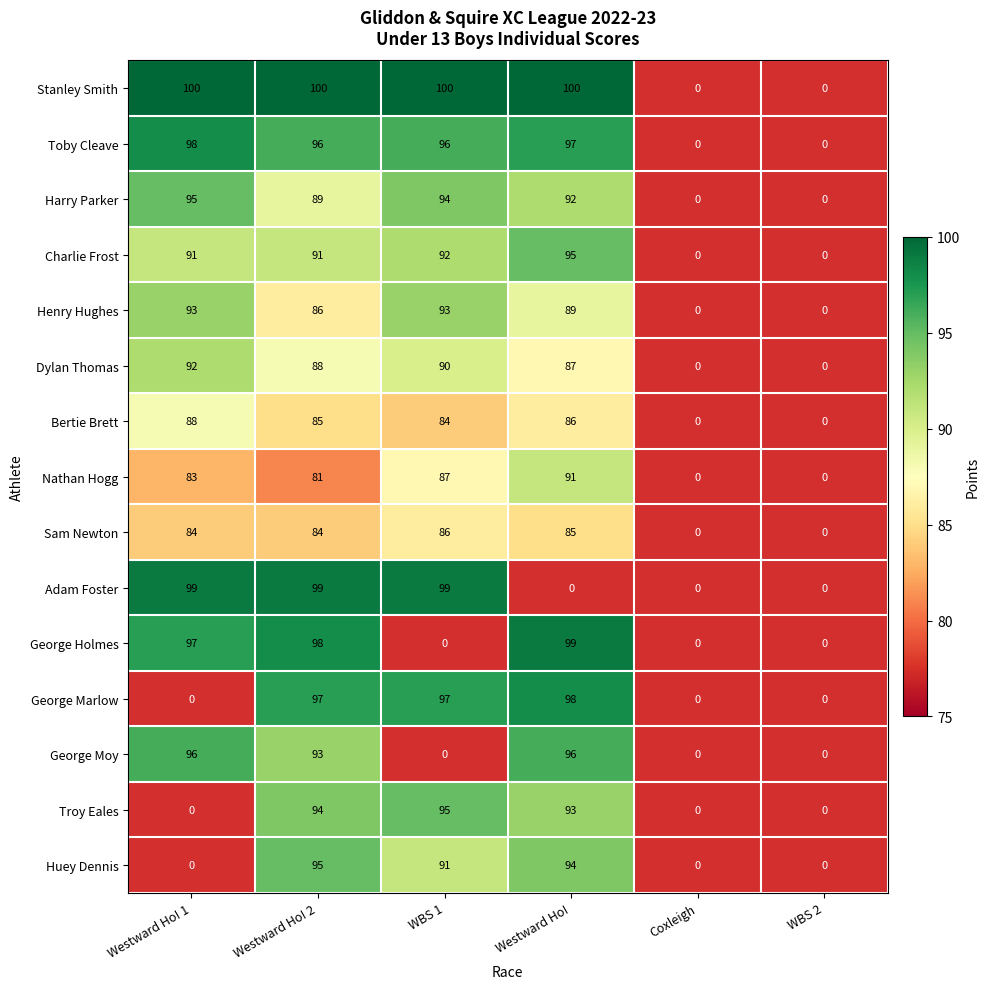

What is the total value across all series at Westward Ho! 2?

1376